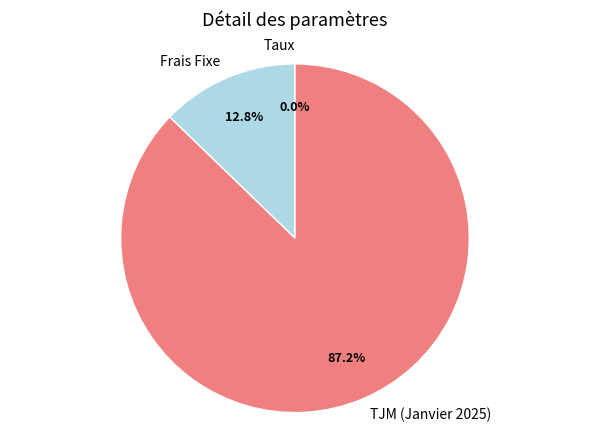

Combined, what portion of the pie is Frais Fixe and TJM (Janvier 2025)?

100.0%